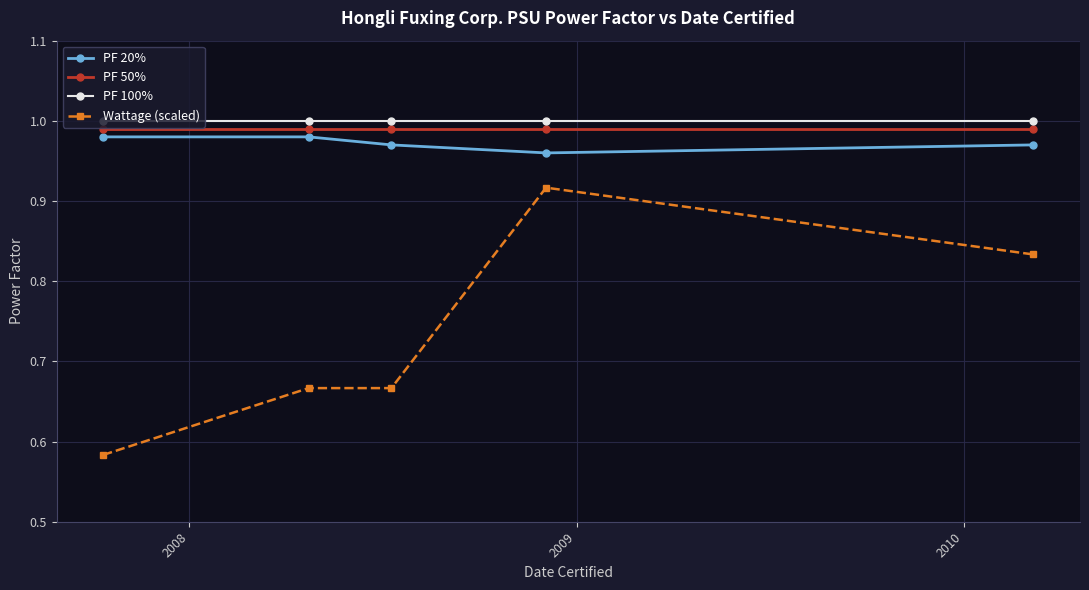

At how many categories does at least one series exceed 0?

5